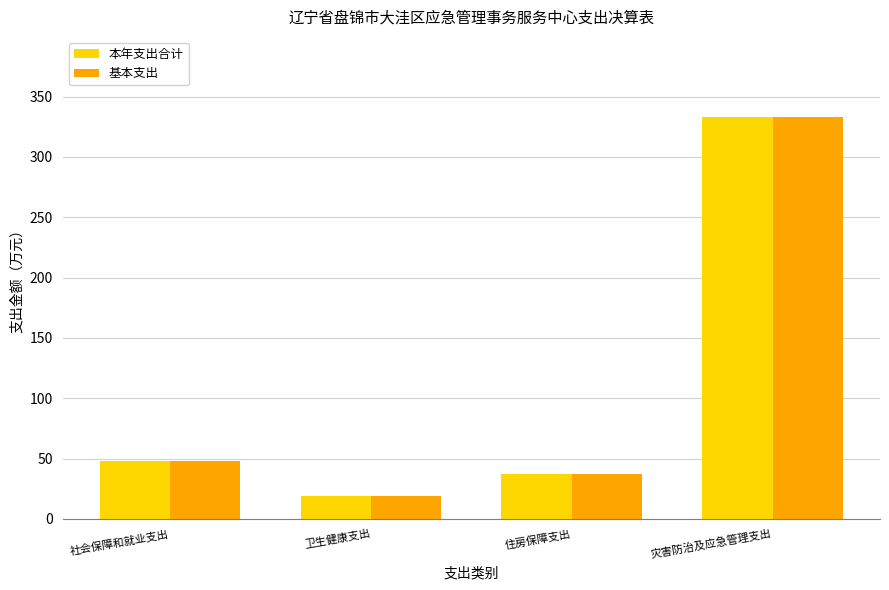

List the labels in order of 本年支出合计 value, smallest first.

卫生健康支出, 住房保障支出, 社会保障和就业支出, 灾害防治及应急管理支出